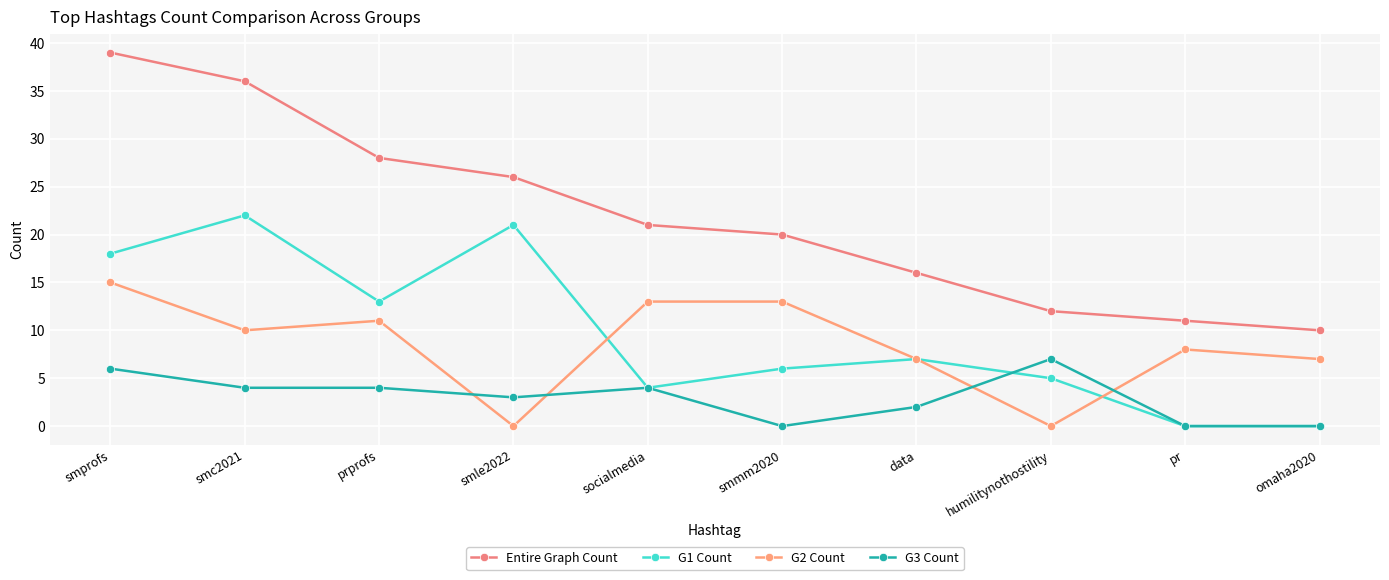

Rank the series at socialmedia from lowest to highest value.

G1 Count, G3 Count, G2 Count, Entire Graph Count